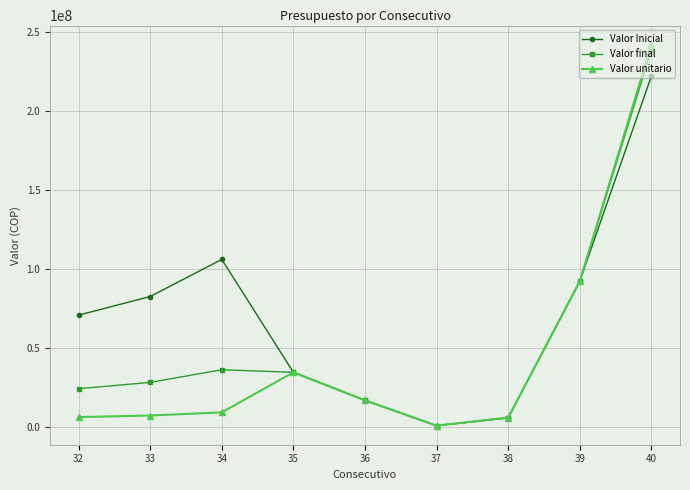

True or false: Valor unitario has a value of 573000 at 37.

True